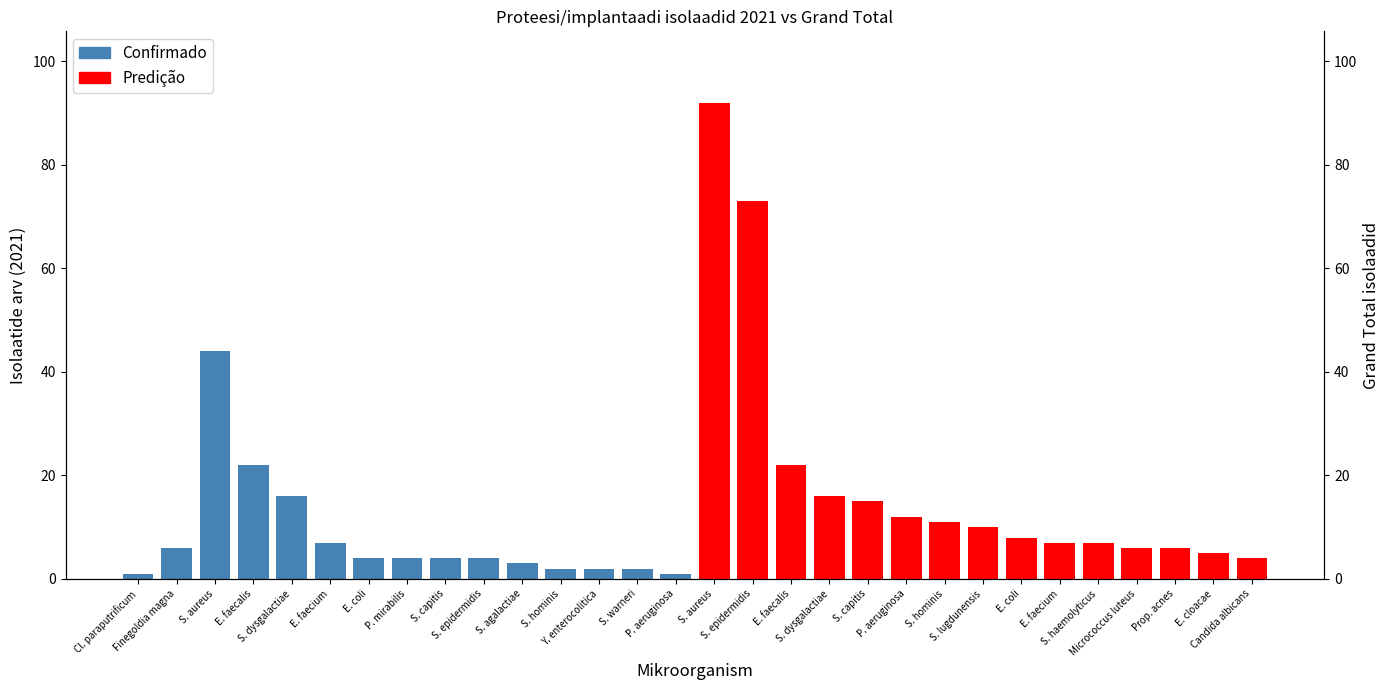

Rank the series by their average value, from highest to lowest.

Predição, Confirmado